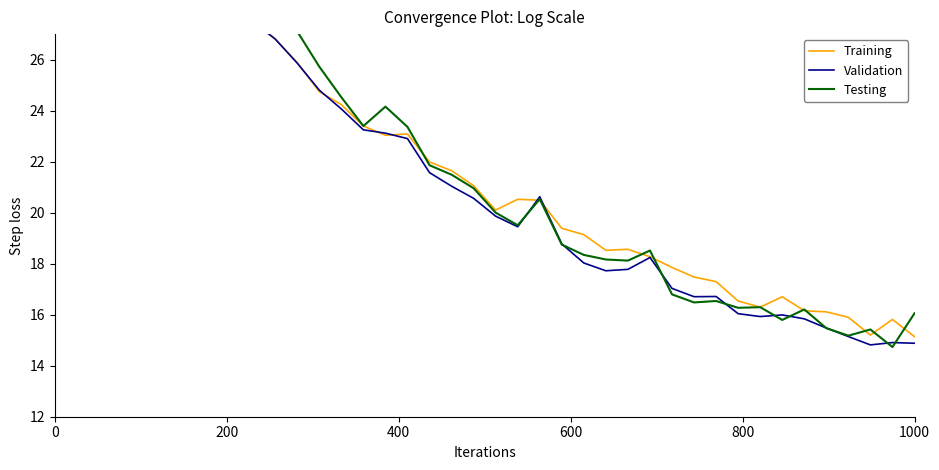

Reading left to right, what are all the values shown in this chart?

Training: 27.5	27.5	27.5	27.5	27.5	27.5	27.5	27.5	27.5	27.5	26.8	25.9	24.7	24.2	23.4	23.0	23.1	22.0	21.6	21.1	20.1	20.5	20.5	19.4	19.1	18.5	18.6	18.3	17.9	17.5	17.3	16.5	16.3	16.7	16.2	16.1	15.9	15.2	15.8	15.1
Validation: 27.5	27.5	27.5	27.5	27.5	27.5	27.5	27.5	27.5	27.5	26.8	25.9	24.8	24.1	23.2	23.1	22.9	21.6	21.0	20.6	19.9	19.4	20.6	18.8	18.0	17.7	17.8	18.2	17.0	16.7	16.7	16.0	15.9	16.0	15.8	15.5	15.1	14.8	14.9	14.9
Testing: 27.6	27.6	27.6	27.6	27.6	27.6	27.6	27.6	27.6	27.6	27.6	27.1	25.7	24.5	23.4	24.2	23.4	21.9	21.5	21.0	20.0	19.5	20.5	18.7	18.3	18.2	18.1	18.5	16.8	16.5	16.5	16.3	16.3	15.8	16.2	15.5	15.2	15.4	14.7	16.1